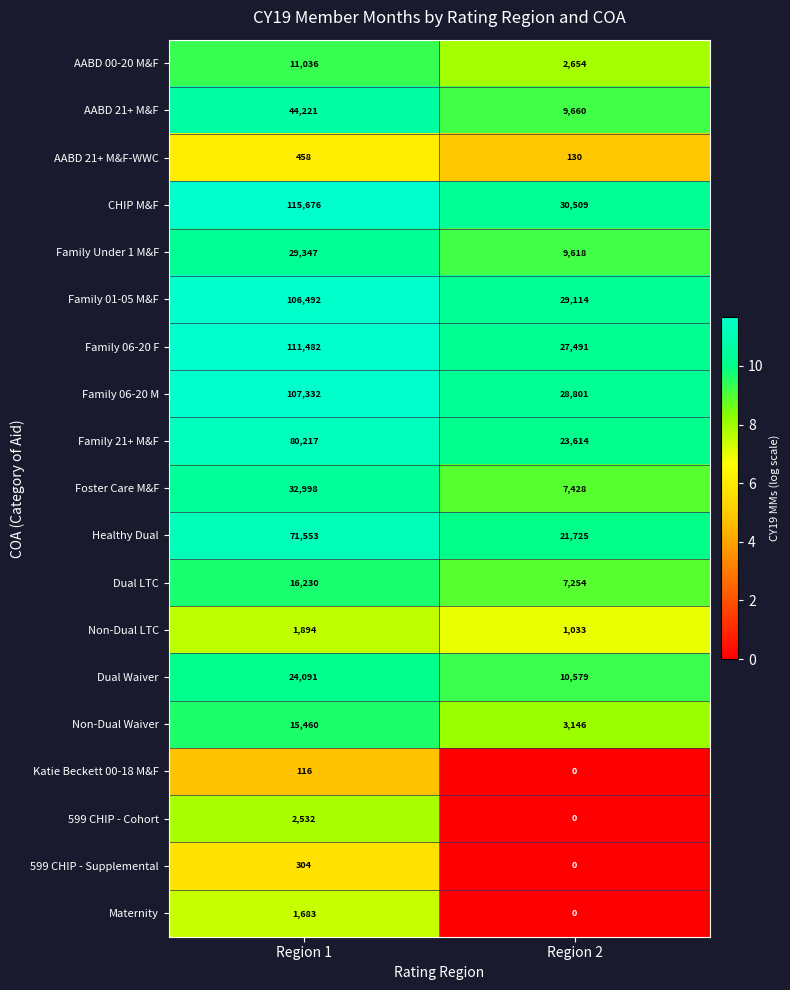

Which series has the largest range (max minus min)?

CHIP M&F